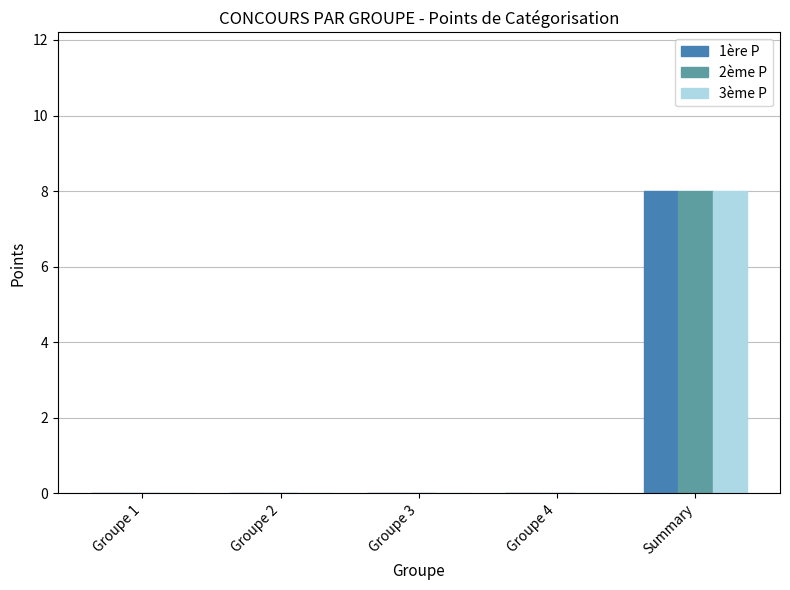

The value of 3ème P at Summary is 11. True or false?

False